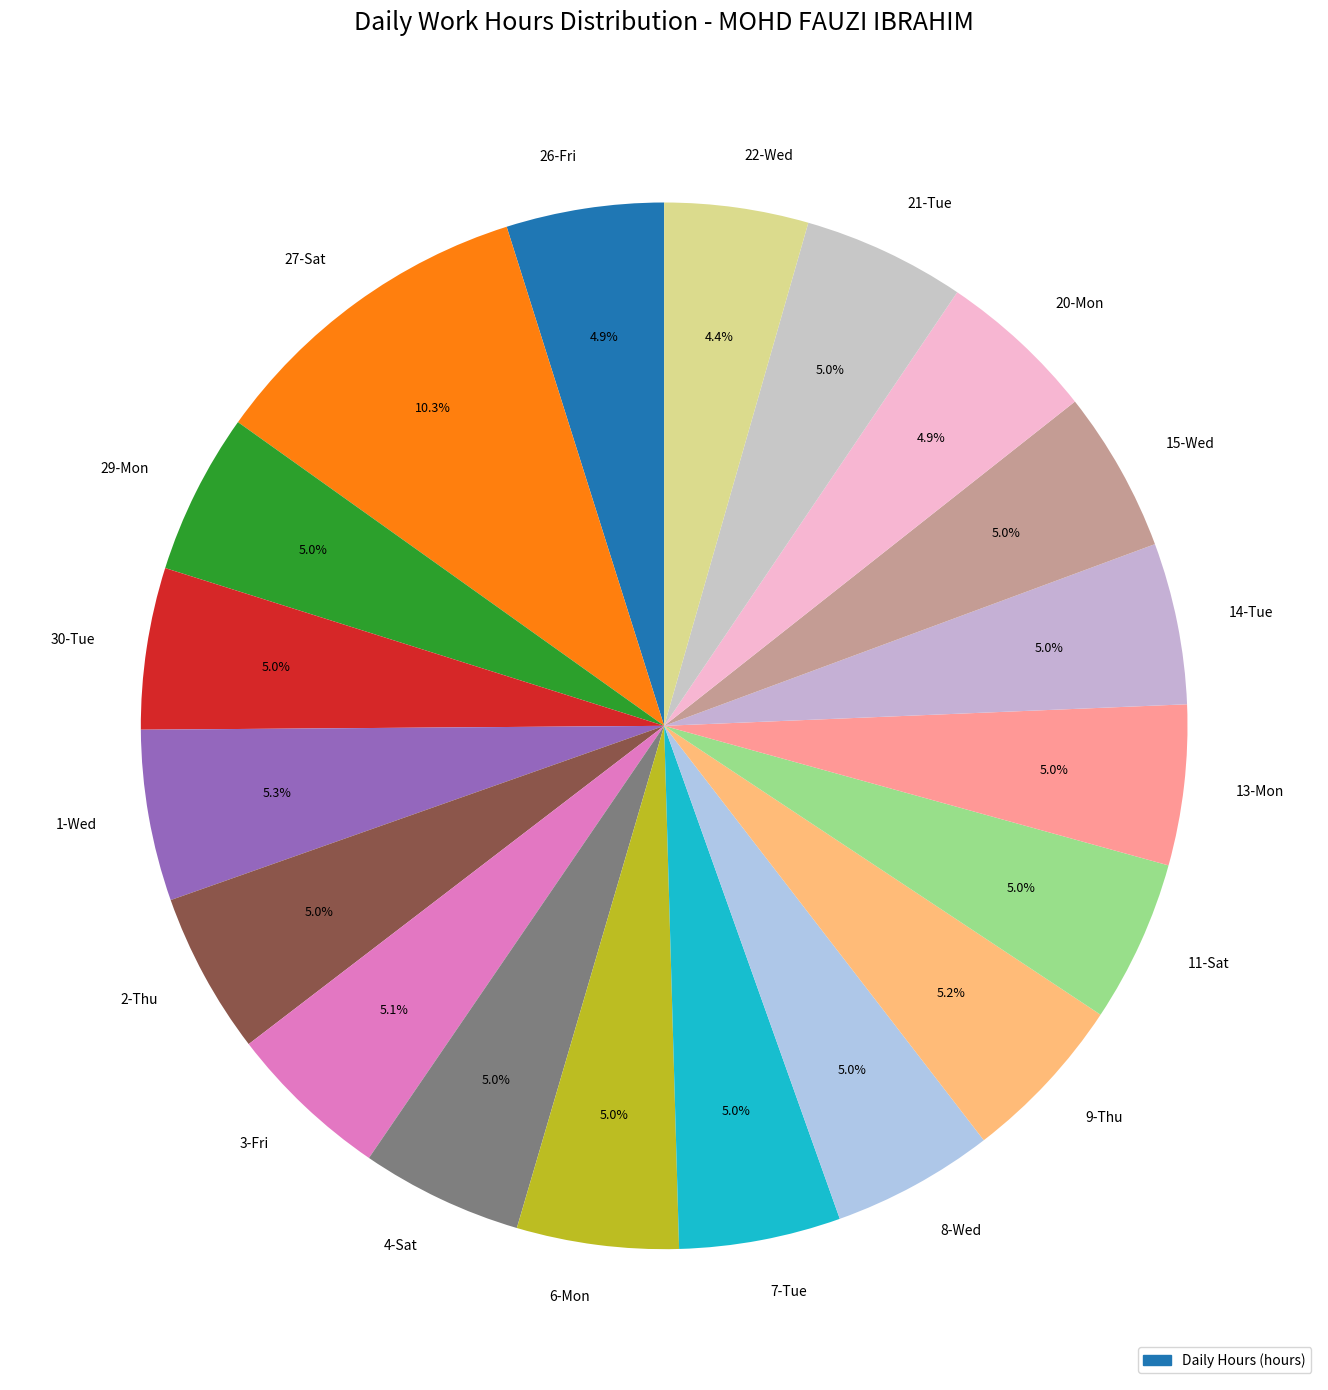

Is there any slice that represents more than half of the pie?

No